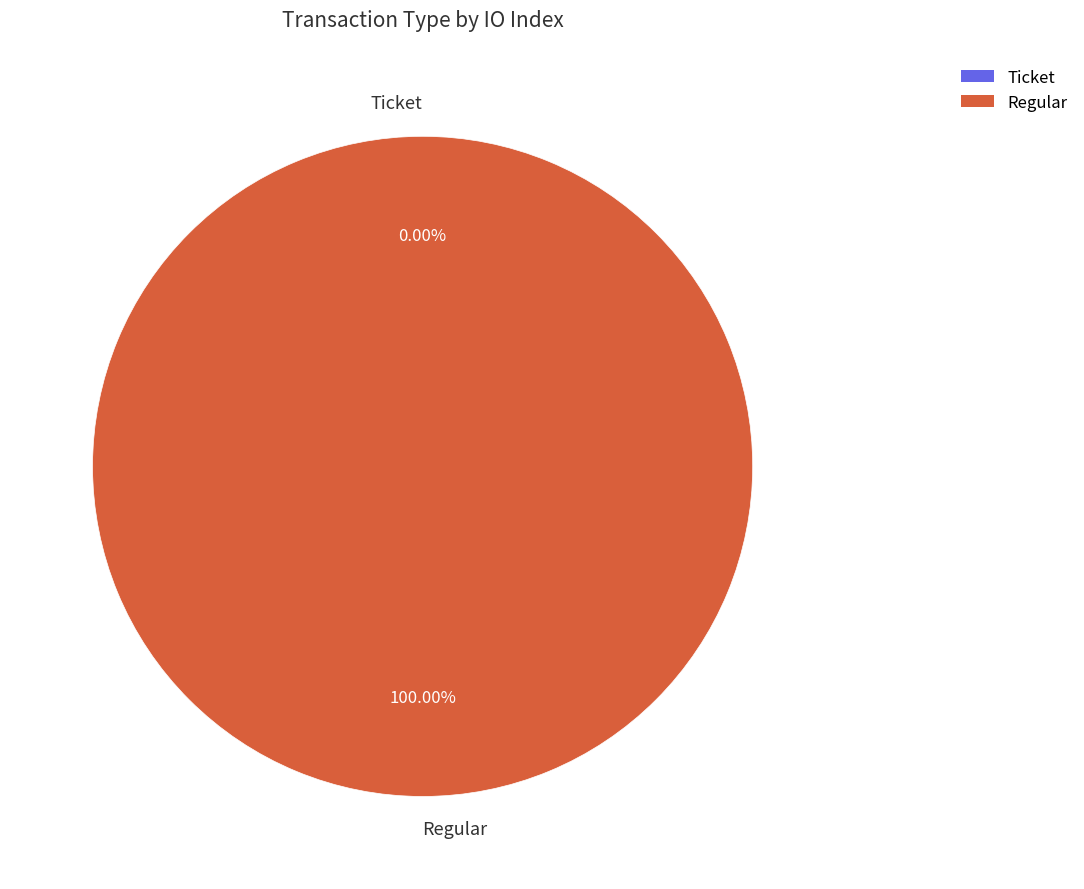

Which has a higher value, Regular or Ticket?

Regular